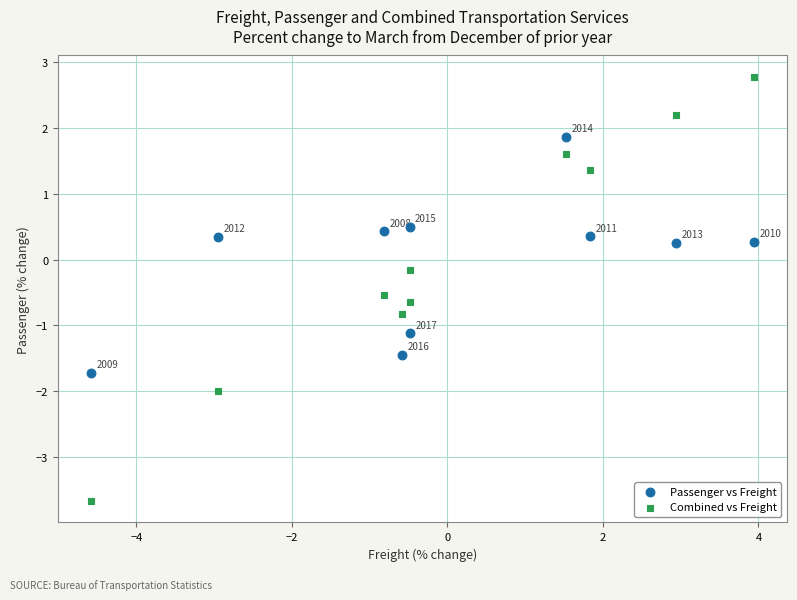

Which series contains the highest Y value?

Combined vs Freight